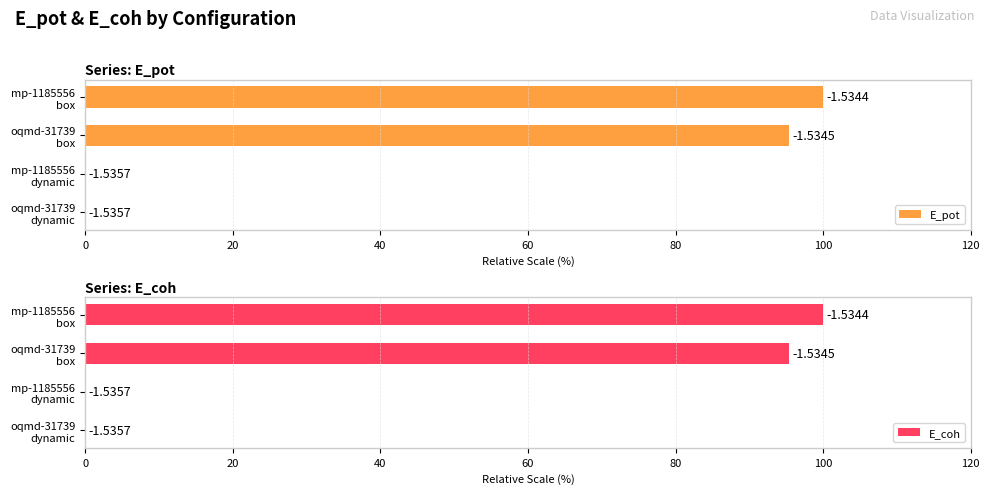

What is the sum of all E_pot values?

195.3